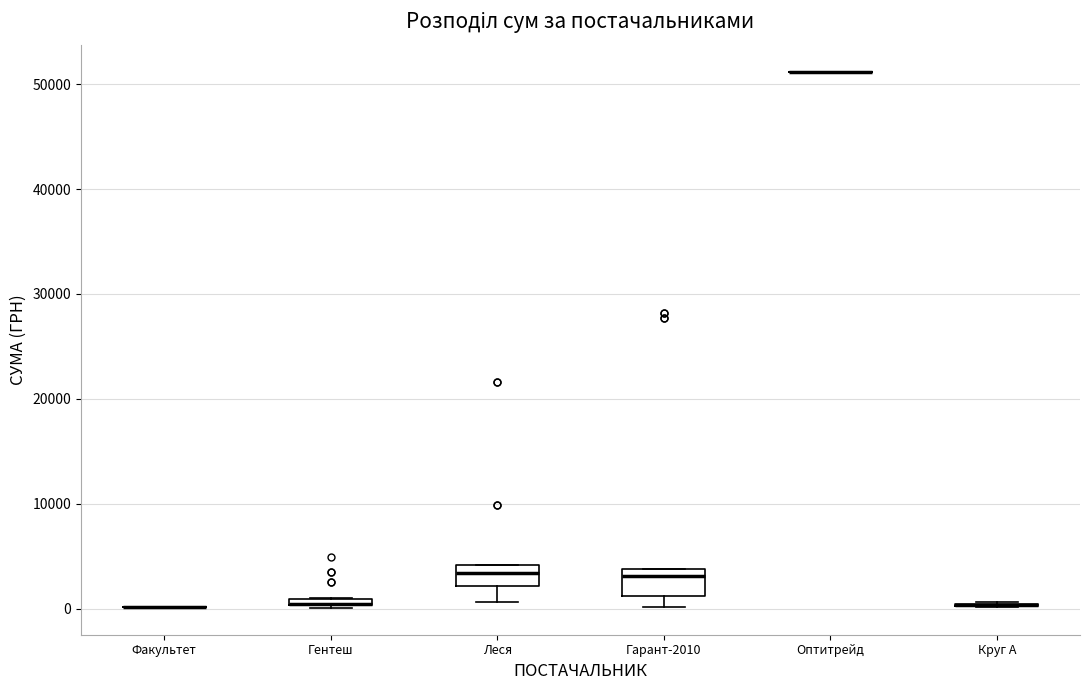

Where is the lower edge of the box for Гарант-2010 on the y-axis? The values are not printed on the chart, so give them approximately, as read against the axis.

1000